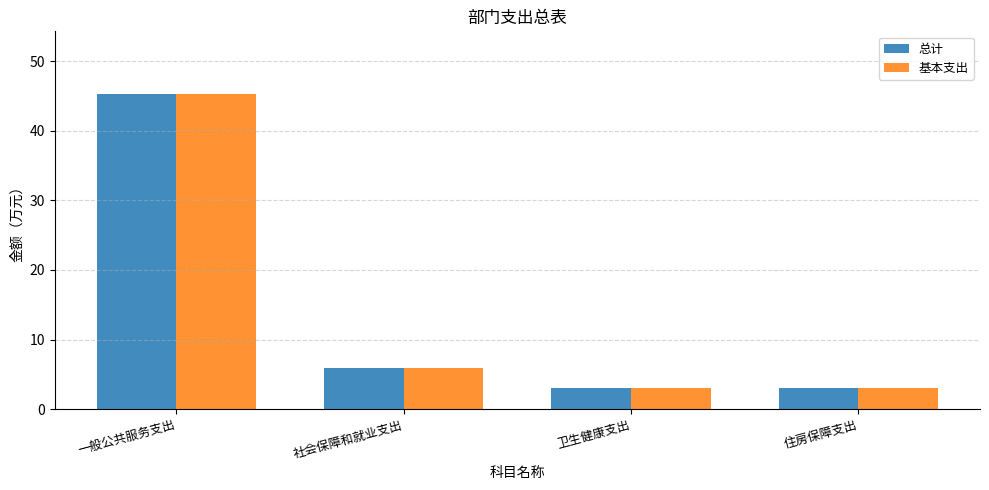

How many distinct data groups are displayed?

2